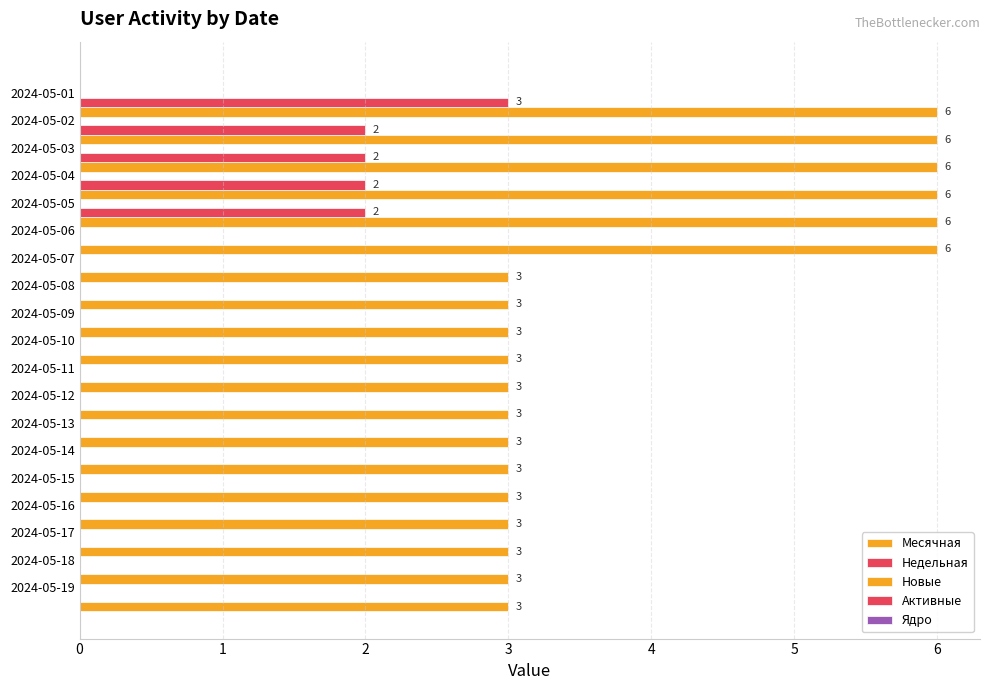

What is the difference between the maximum and minimum values in the Недельная series?

3.0